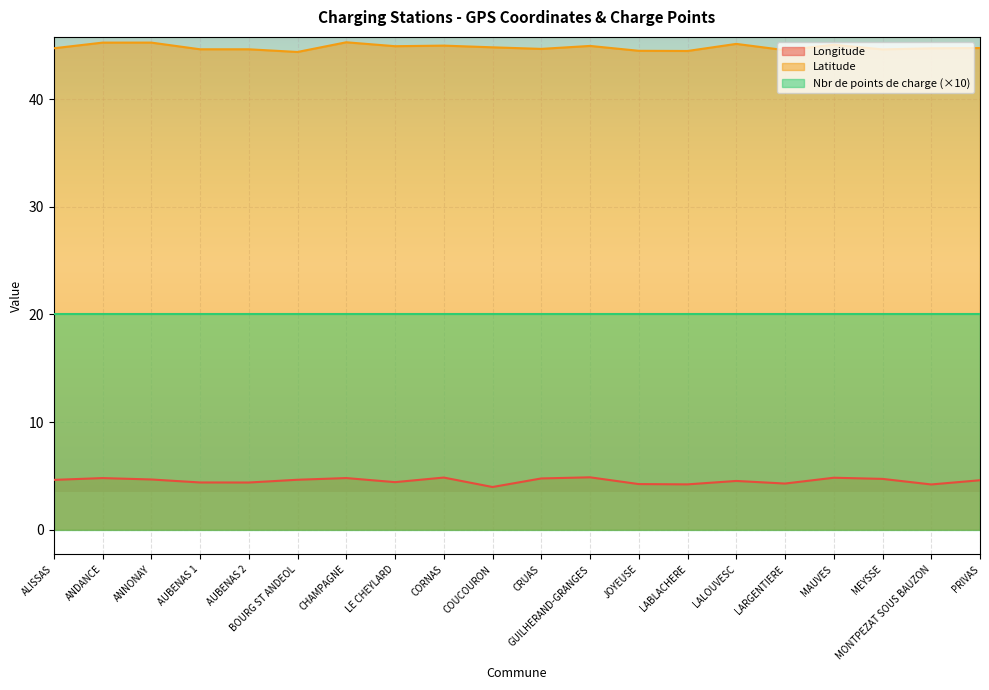

What is the label of the 10th point from the right?

CRUAS